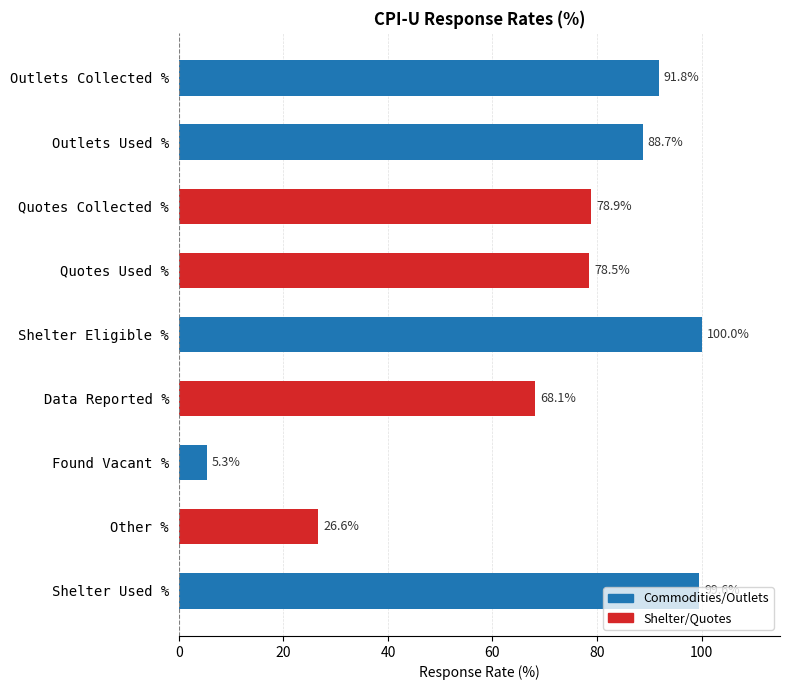

How many data points are less than 78?

3